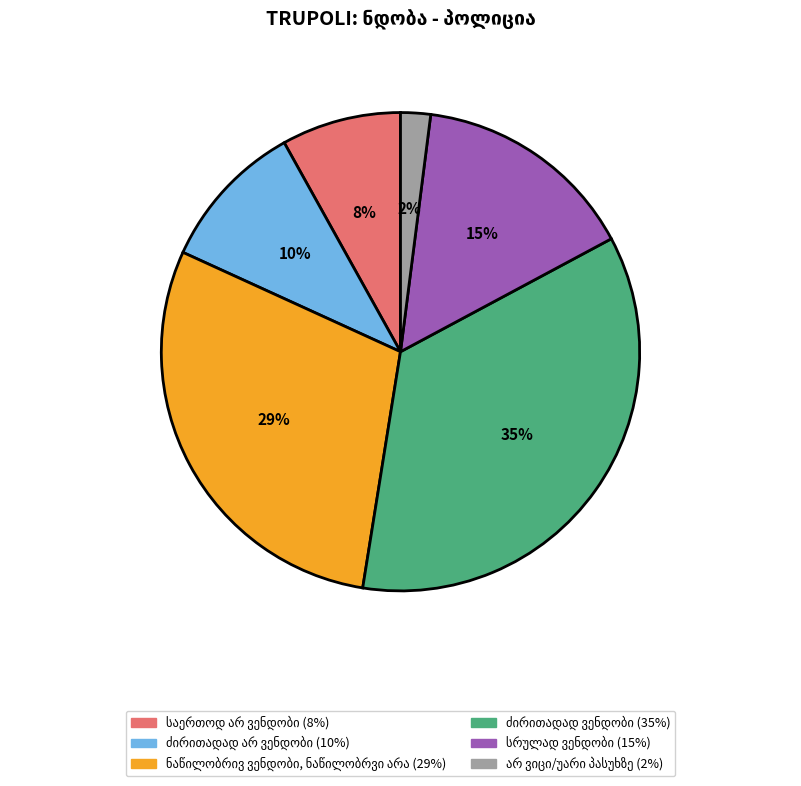

Is there any slice that represents more than half of the pie?

No